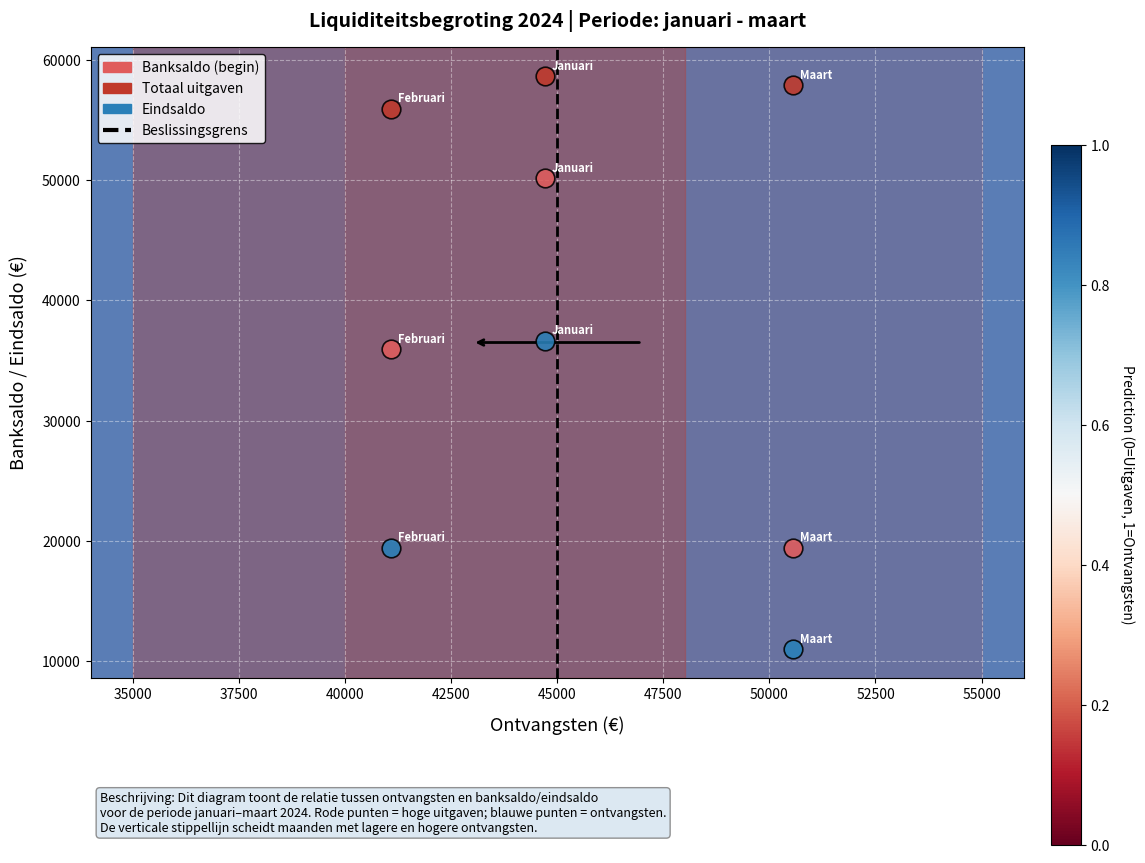

Across all data points, what is the average X value?

45445.8